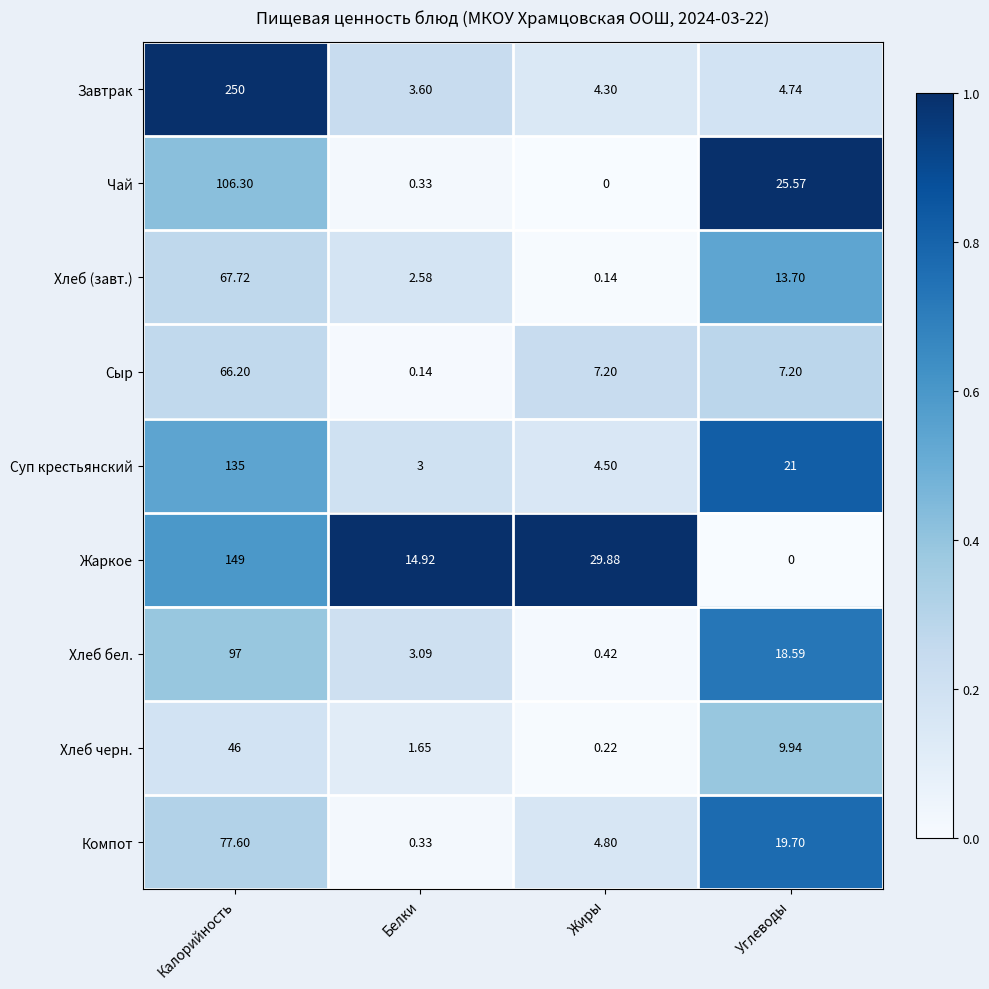

At which label is Завтрак closest to 126?

Углеводы